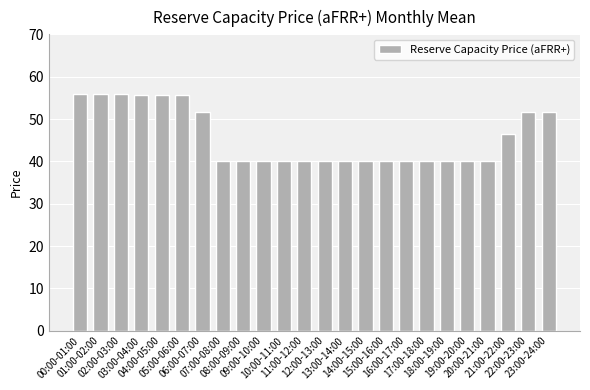

What is the value of the 7th bar from the left?

51.8